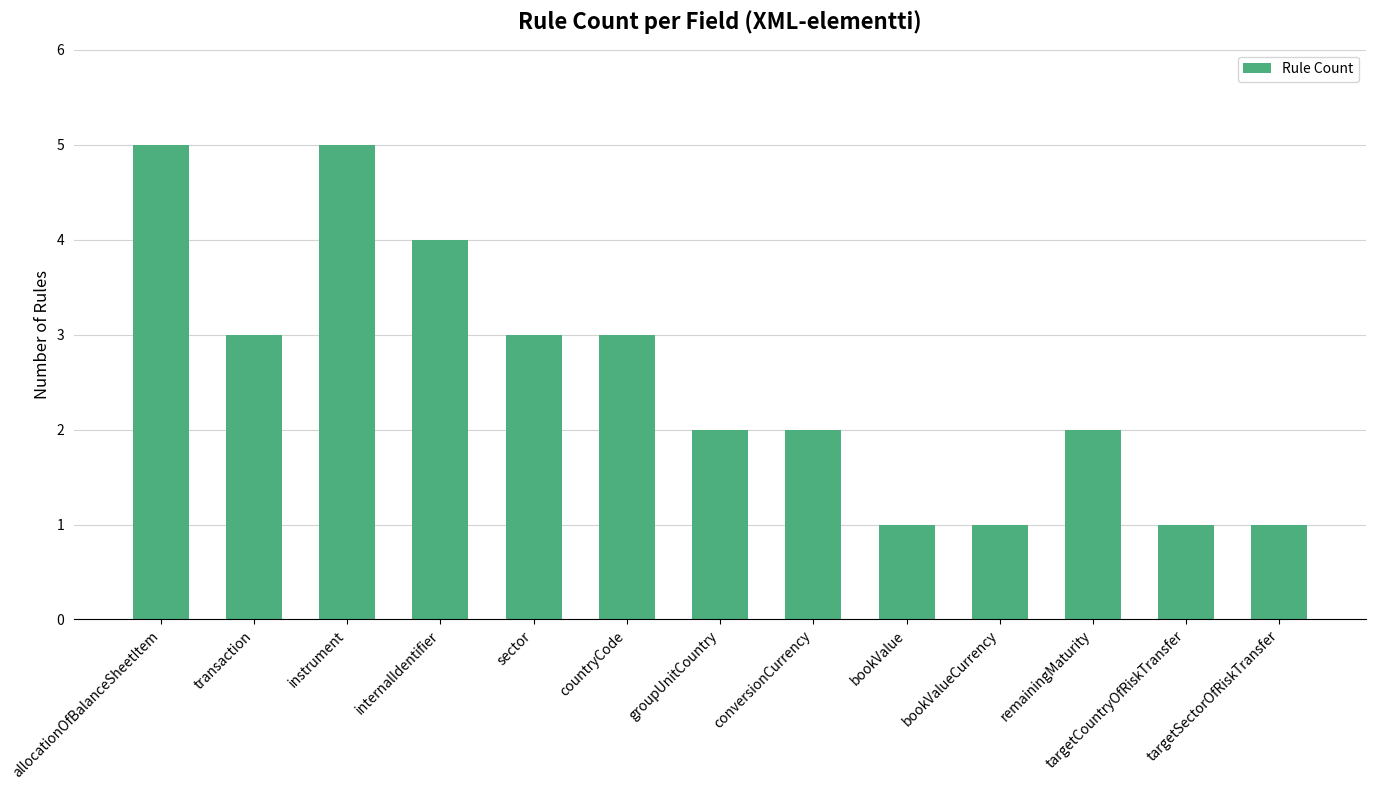

Which has a higher value, transaction or conversionCurrency?

transaction